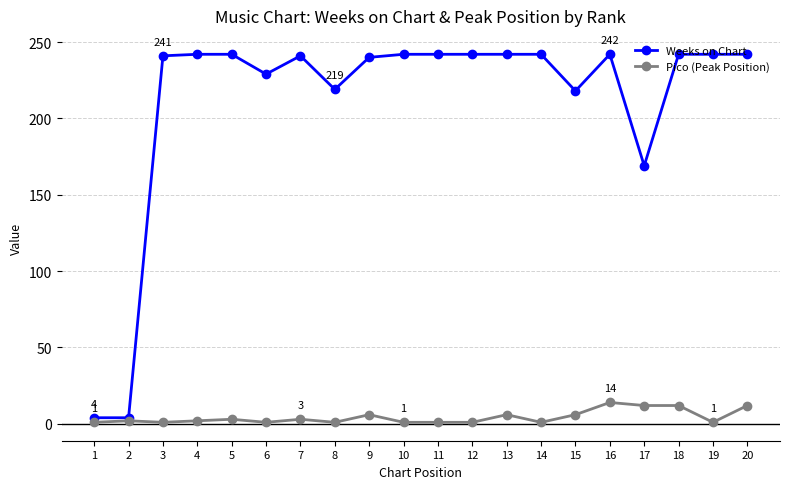

True or false: Weeks on Chart has a value of 387 at 9.

False